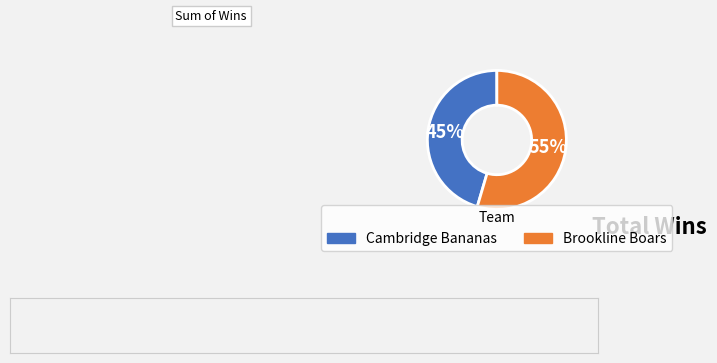

To the nearest percent, what is the average slice percentage?

50%